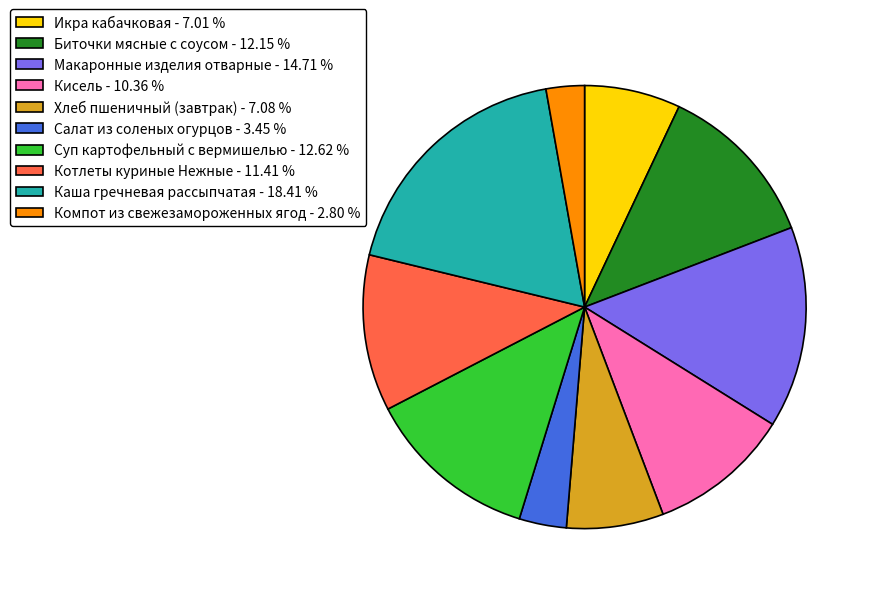

Is Биточки мясные с соусом - 12.15 % the majority of the pie?

No